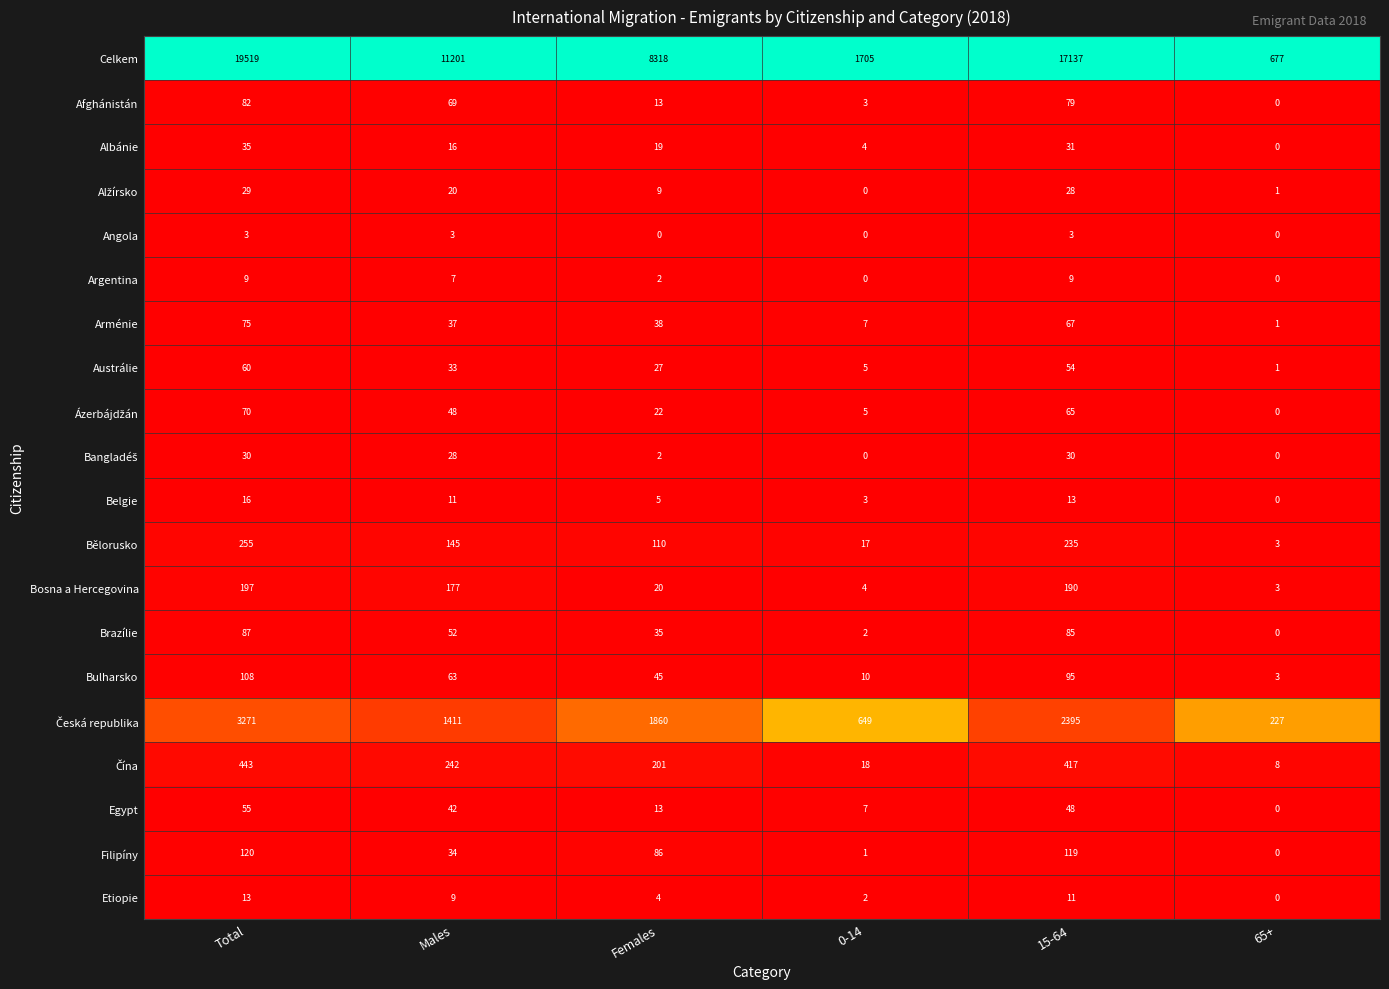

What is the spread (max minus min) of values at Males?

11198